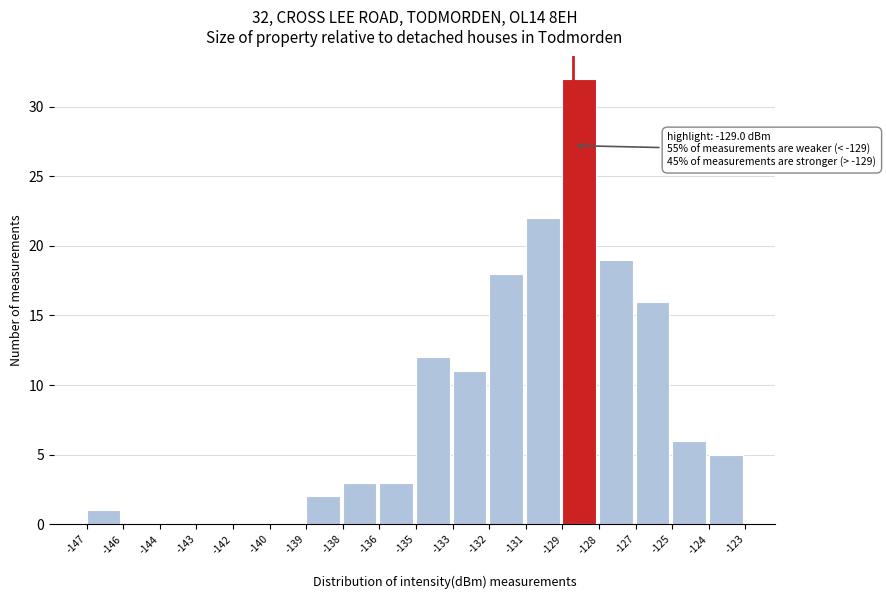

Reading left to right, what are all the values shown in this chart?

-147=1	-146=0	-144=0	-143=0	-142=0	-140=0	-139=2	-138=3	-136=3	-135=12	-133=11	-132=18	-131=22	-129=32	-128=19	-127=16	-125=6	-124=5